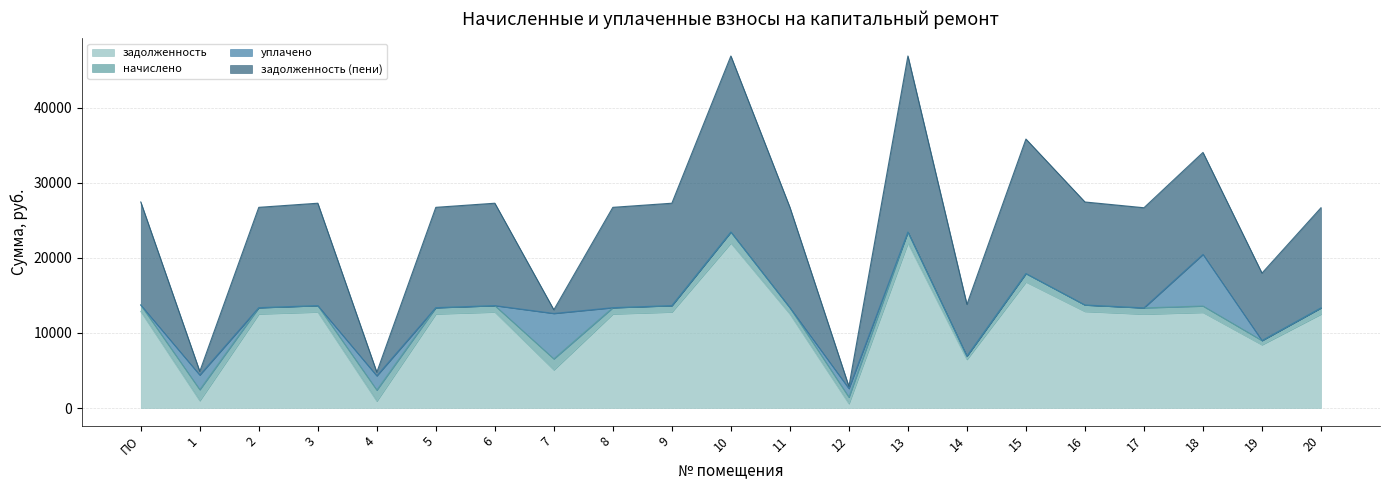

What is the value of the задолженность point at the 4th from the left?

12788.6